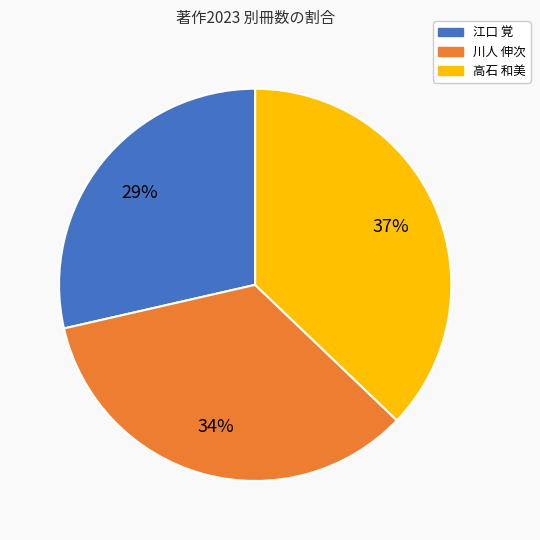

Does 高石 和美 account for over 50% of the chart?

No